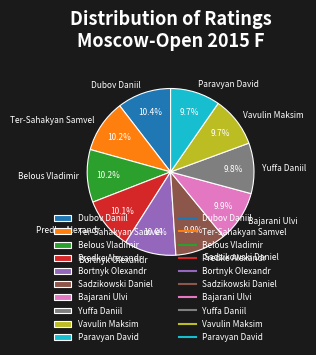

The Vavulin Maksim slice represents 10% of the pie. True or false?

True